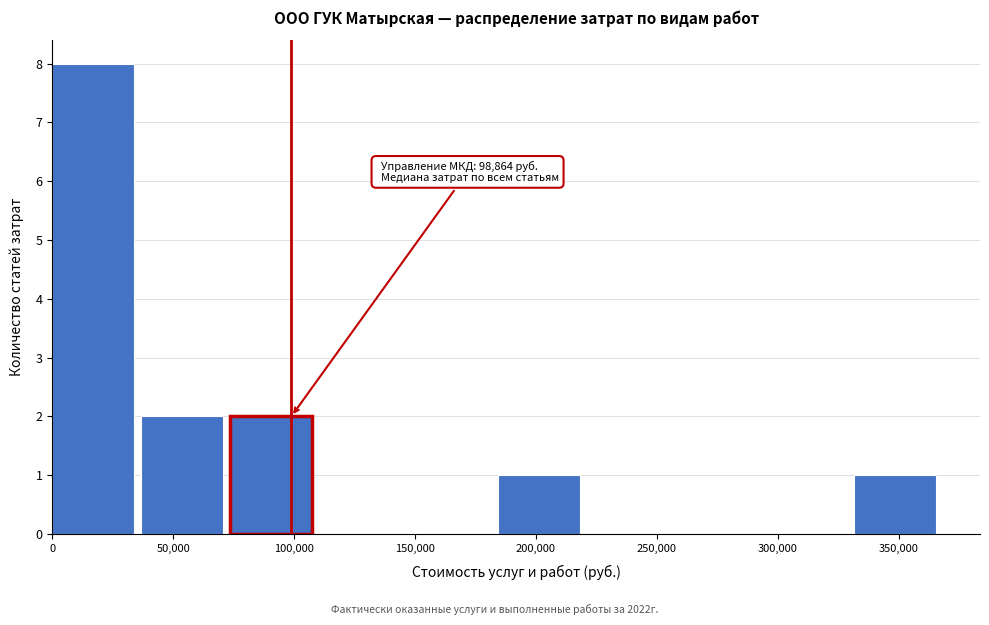

Which range on the x-axis has the tallest bar?

0 to 35000